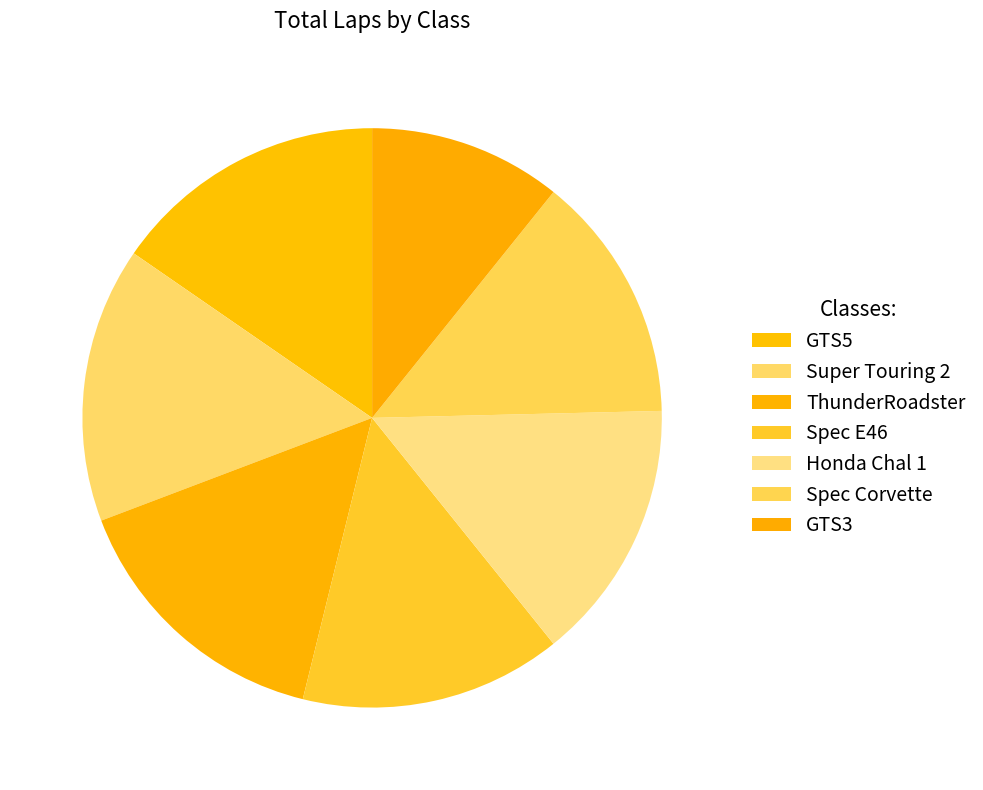

True or false: Spec Corvette accounts for 14% of the total.

True